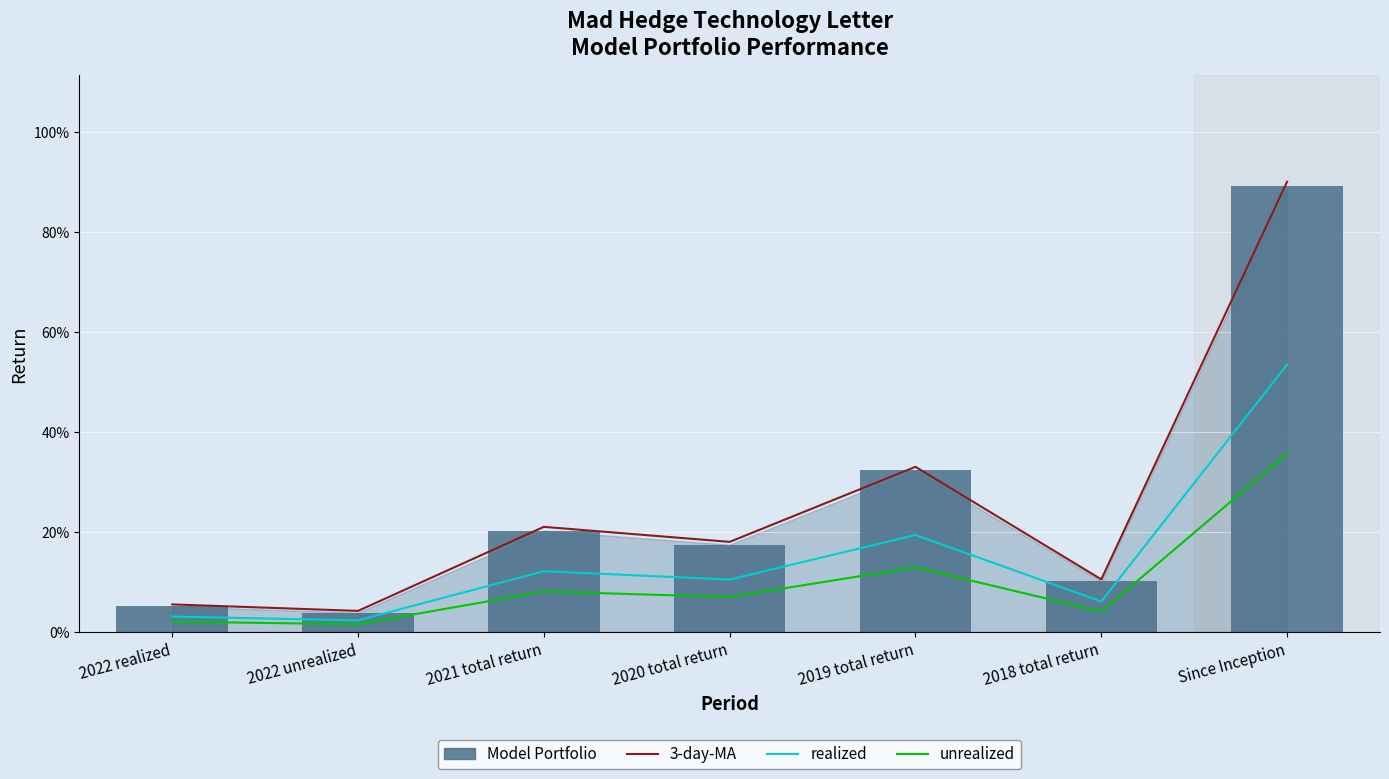

What is the highest value of the 3-day-MA series?

0.9